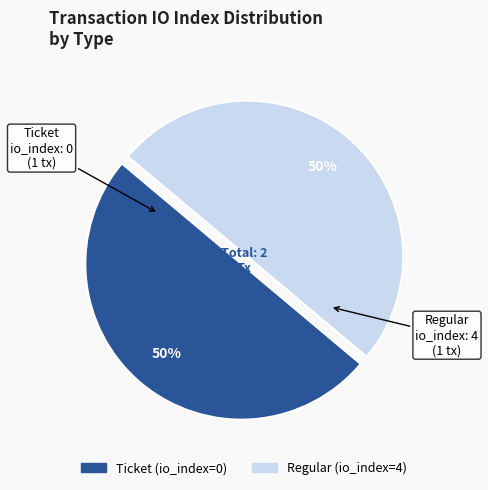

Count the number of slices in the pie.

2